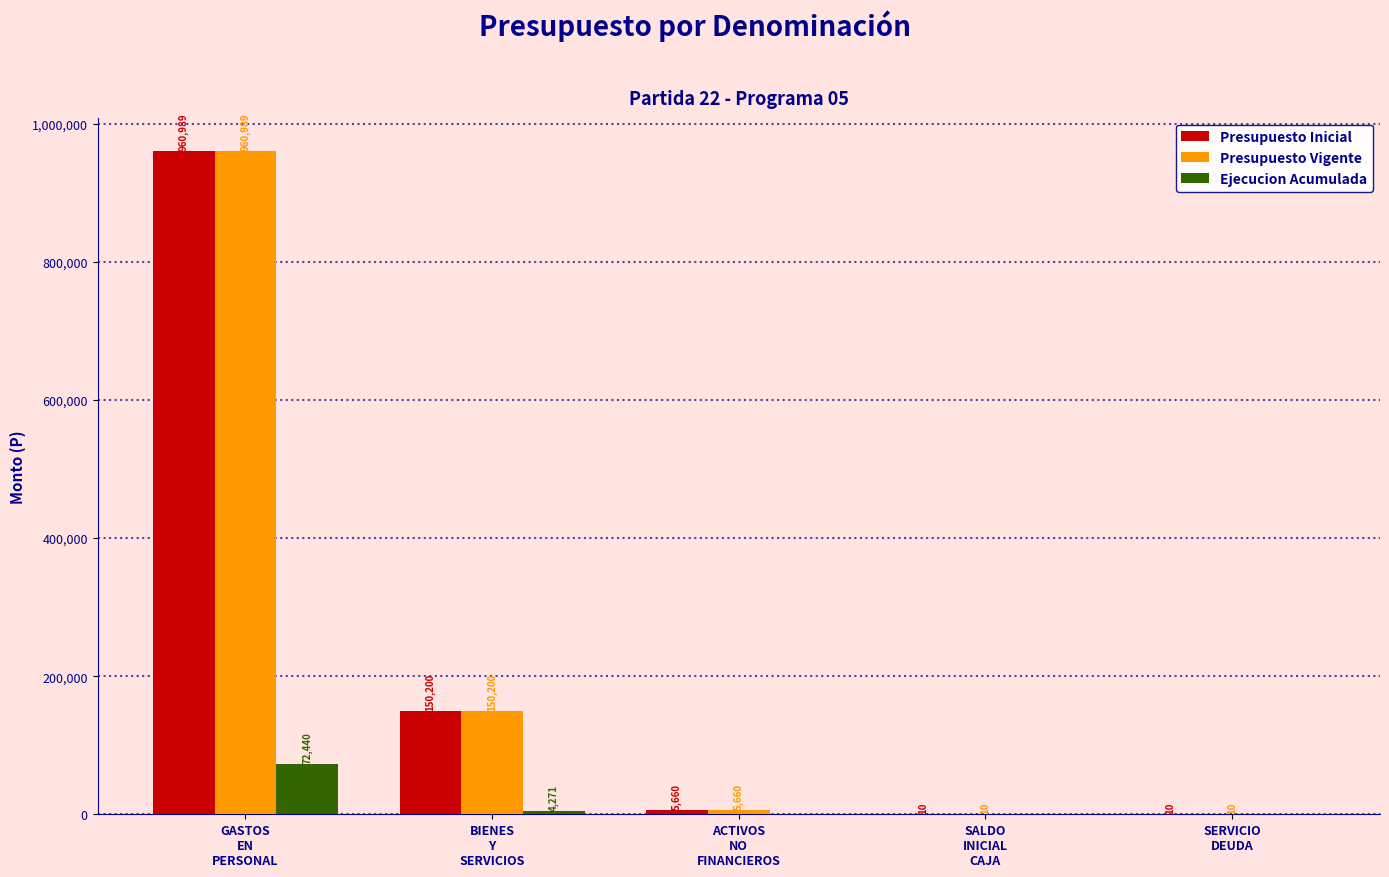

Reading left to right, list all the values displayed in this chart.

Presupuesto Inicial: 960989	150200	5660	10	10
Presupuesto Vigente: 960989	150200	5660	10	10
Ejecucion Acumulada: 72440	4271	0	0	0